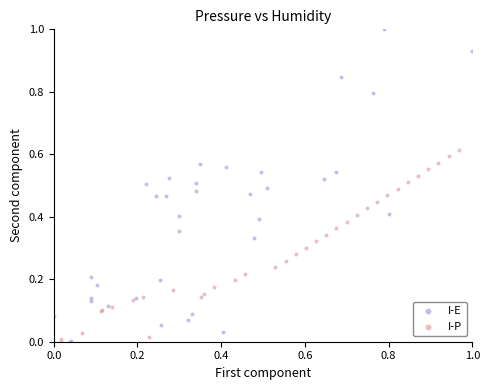

What are all the series names shown in the legend?

I-E, I-P